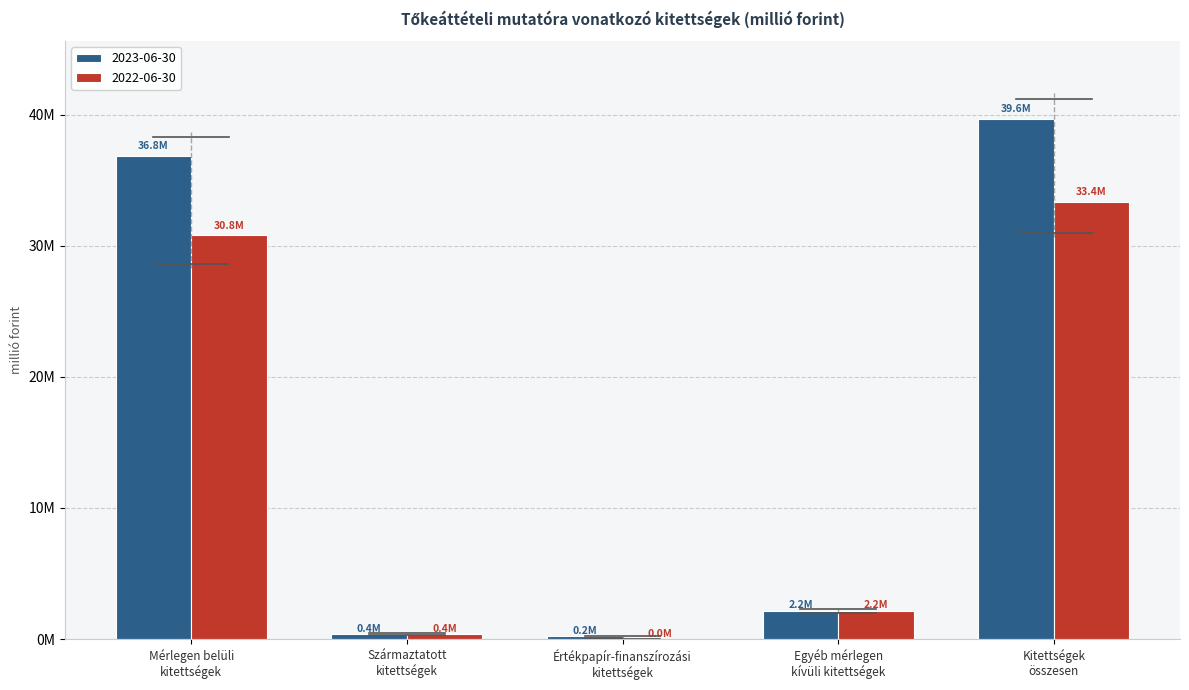

Does the chart contain stacked bars?

No